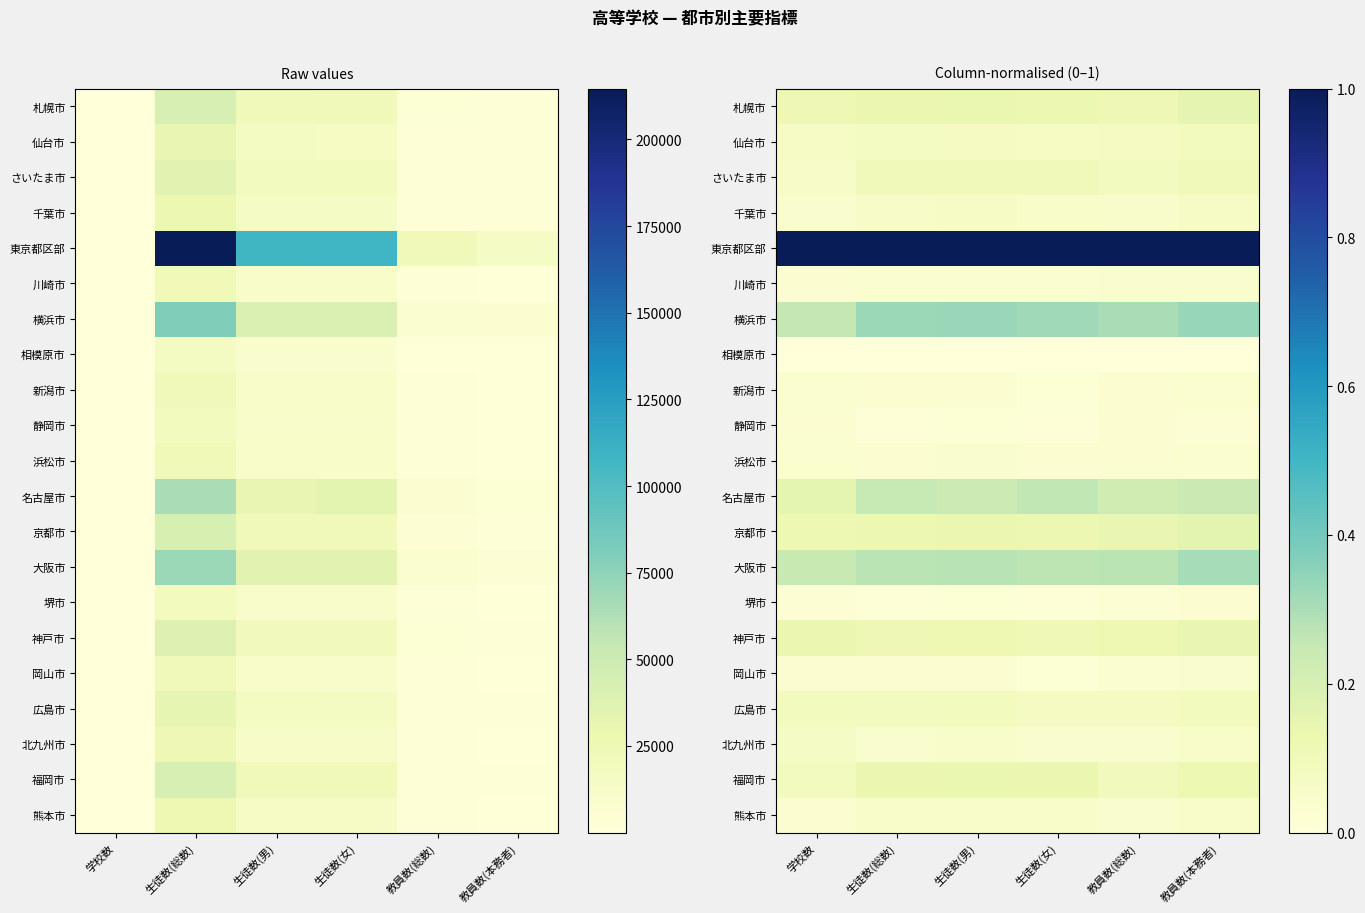

What is the maximum value for 東京都区部?

1.0